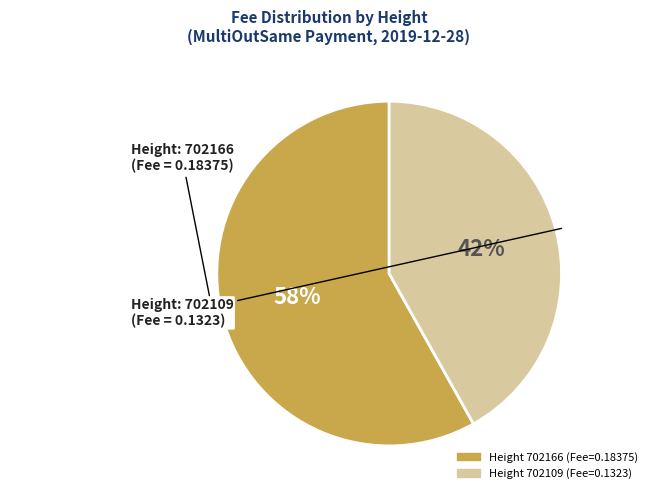

How many slices are in this pie chart?

2